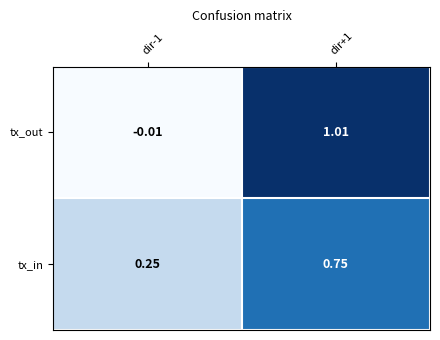

Which series has the largest range (max minus min)?

tx_out